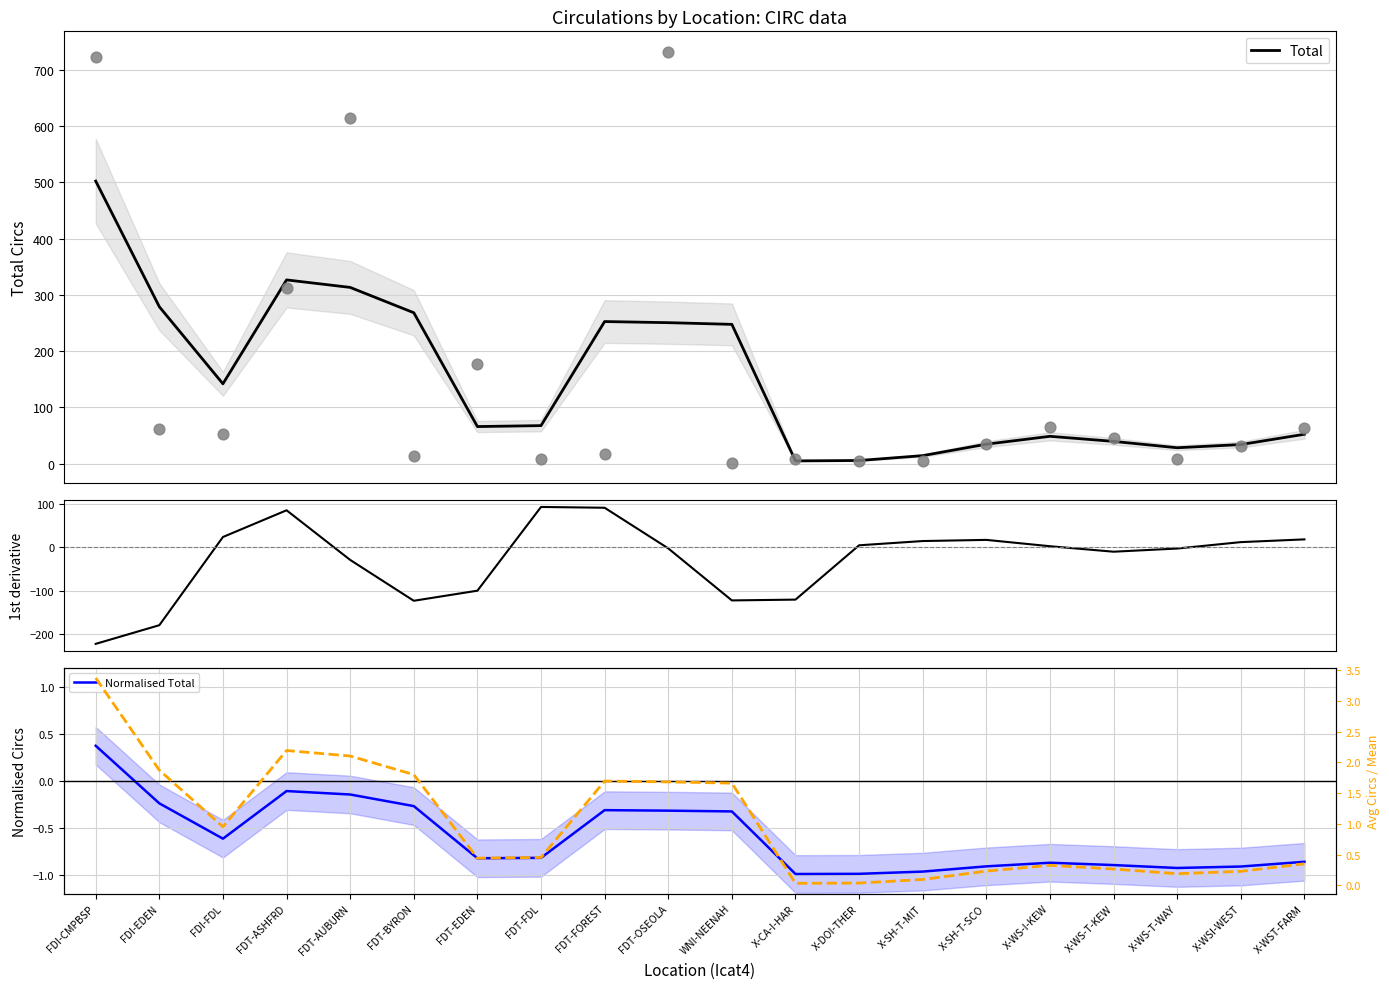

Which series reaches the minimum Y coordinate?

1st derivative